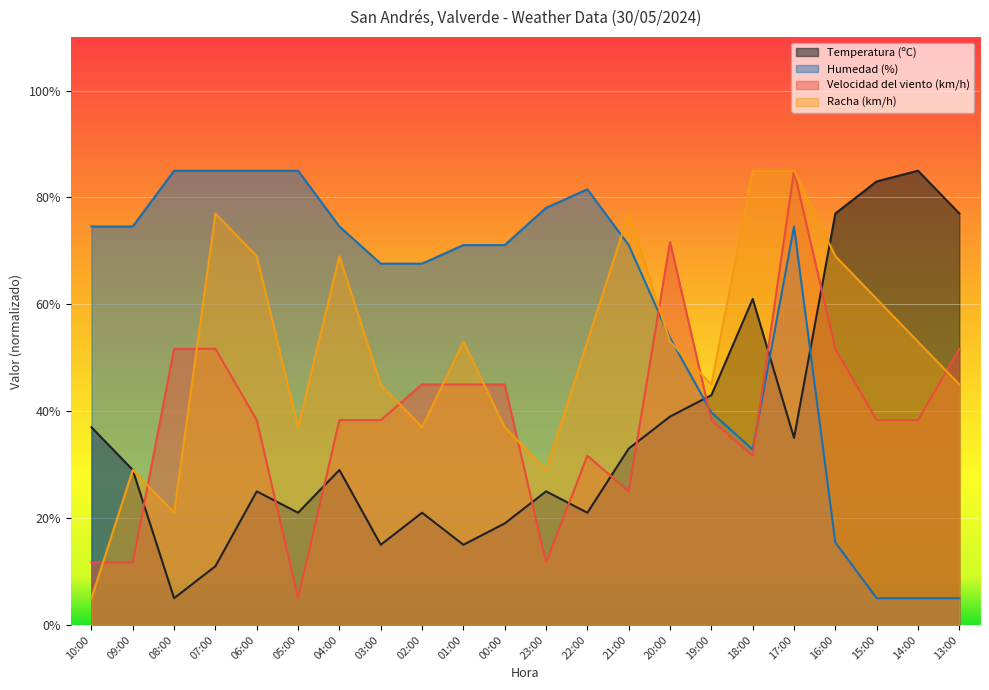

Which series ends up on top after the final intersection of Temperatura (ºC) and Humedad (%)?

Temperatura (ºC)